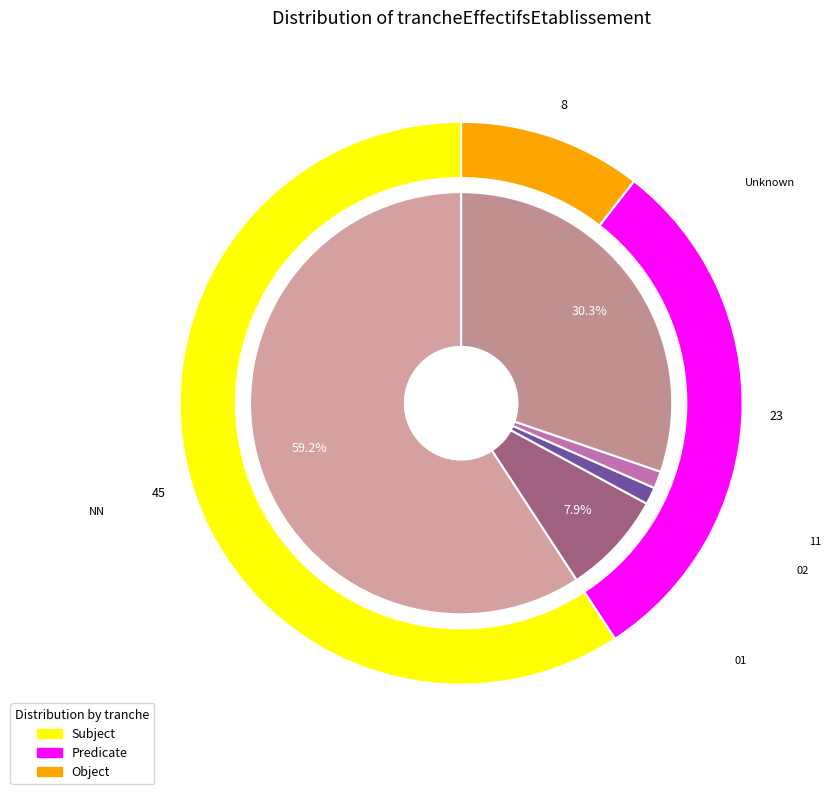

Is the sum of 02 and  greater than half?

No